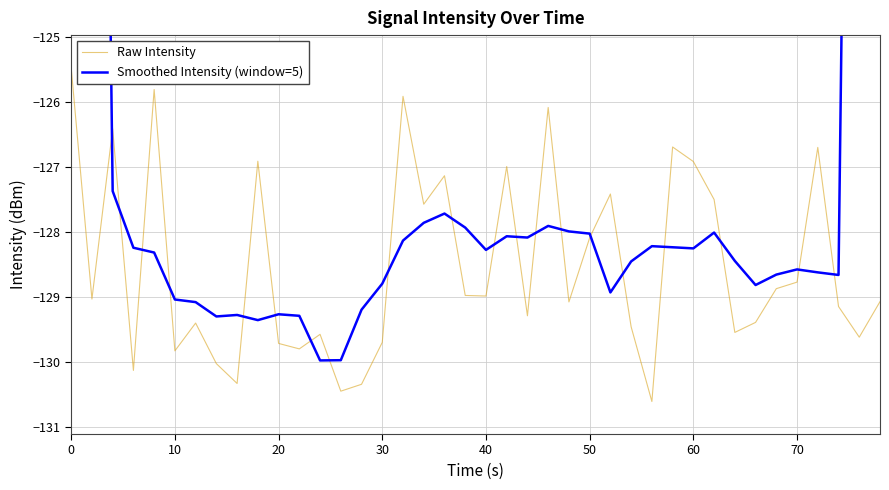

Reading left to right, transcribe all the data shown in this chart.

Raw Intensity: -125.5	-129.0	-126.4	-130.1	-125.8	-129.8	-129.4	-130.0	-130.3	-126.9	-129.7	-129.8	-129.6	-130.4	-130.3	-129.7	-125.9	-127.6	-127.1	-129.0	-129.0	-127.0	-129.3	-126.1	-129.1	-128.1	-127.4	-129.5	-130.6	-126.7	-126.9	-127.5	-129.5	-129.4	-128.9	-128.8	-126.7	-129.1	-129.6	-129.1
Smoothed Intensity (window=5): -76.2	-102.2	-127.4	-128.2	-128.3	-129.0	-129.1	-129.3	-129.3	-129.4	-129.3	-129.3	-130.0	-130.0	-129.2	-128.8	-128.1	-127.9	-127.7	-127.9	-128.3	-128.1	-128.1	-127.9	-128.0	-128.0	-128.9	-128.5	-128.2	-128.2	-128.3	-128.0	-128.4	-128.8	-128.7	-128.6	-128.6	-128.7	-102.9	-77.6